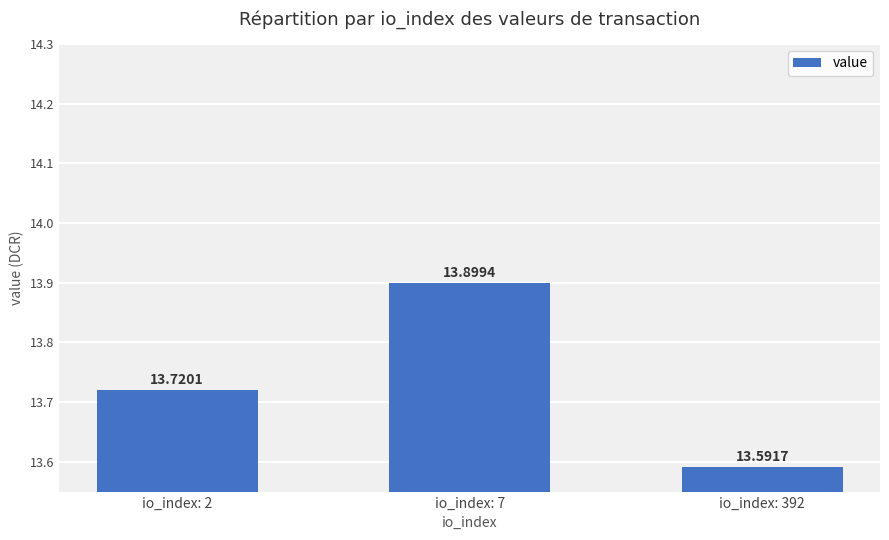

The value at io_index: 392 is 13.6. True or false?

True